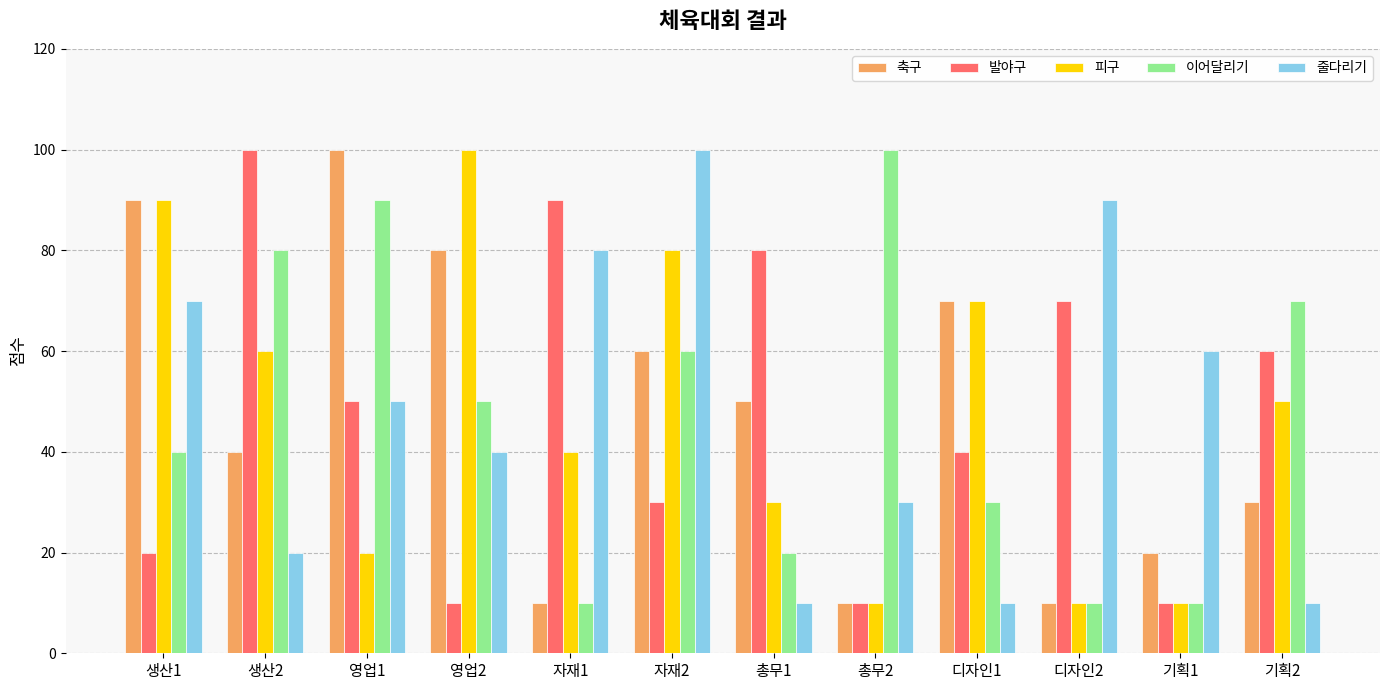

What is the minimum value for 이어달리기?

10